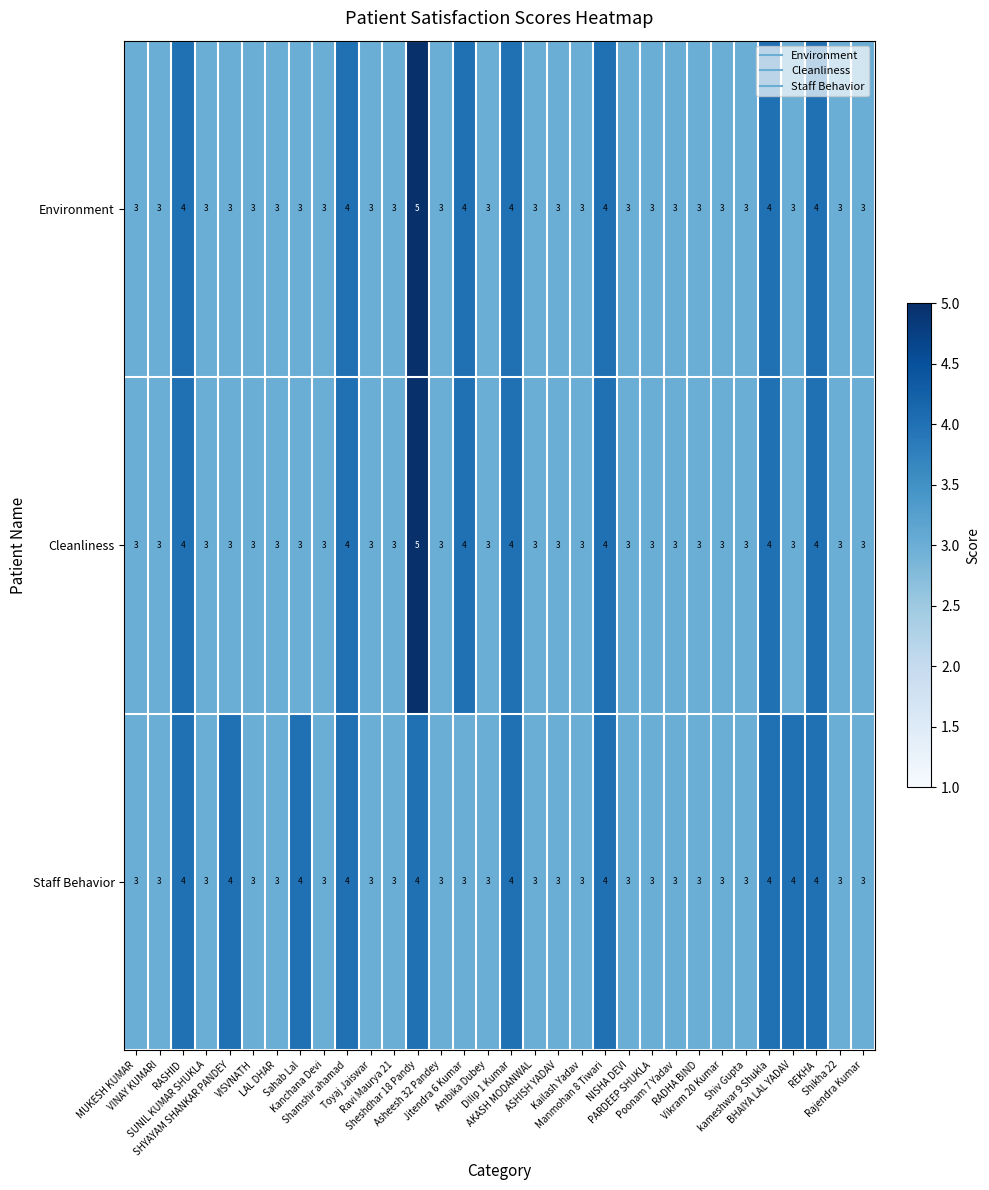

Which series has the largest total across all categories?

Staff Behavior